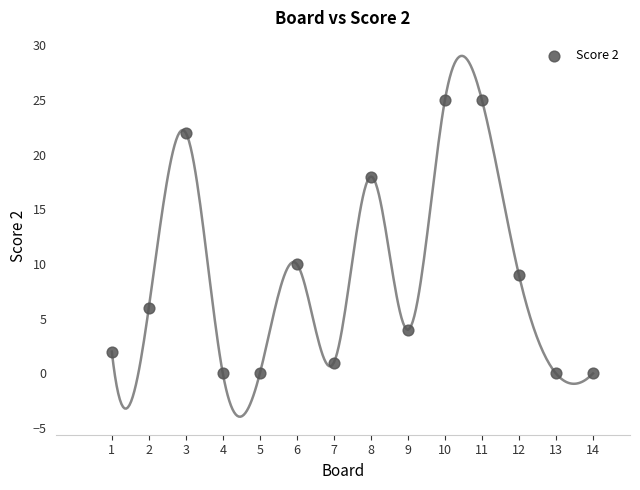

What is the range of X values (max minus min)?

13